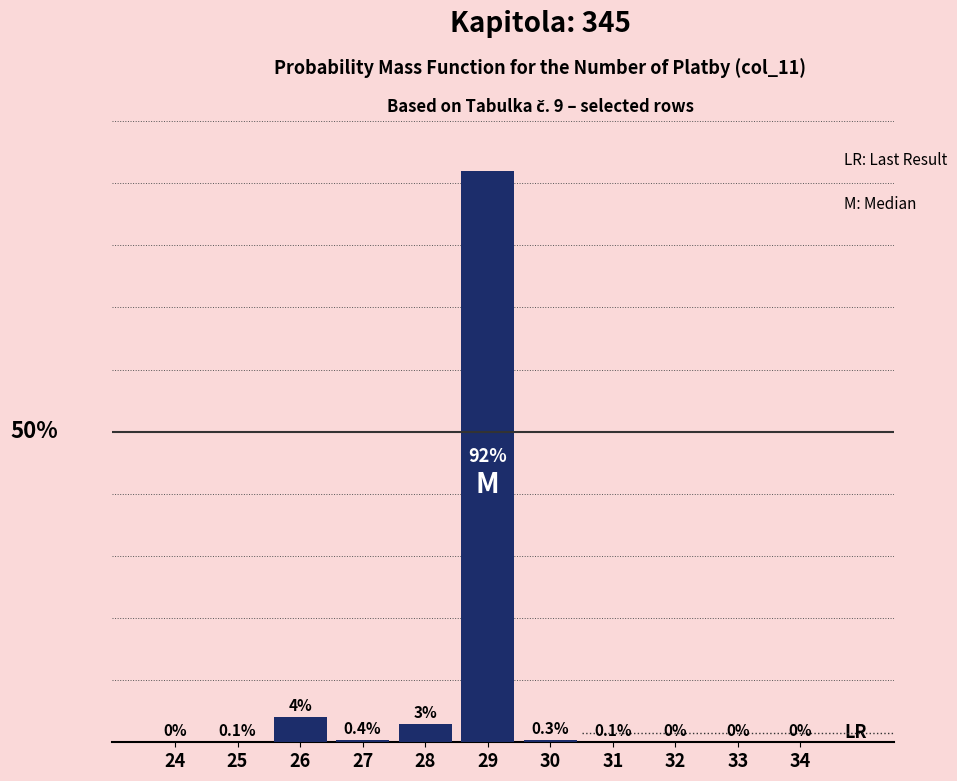

Are the bars horizontal?

No